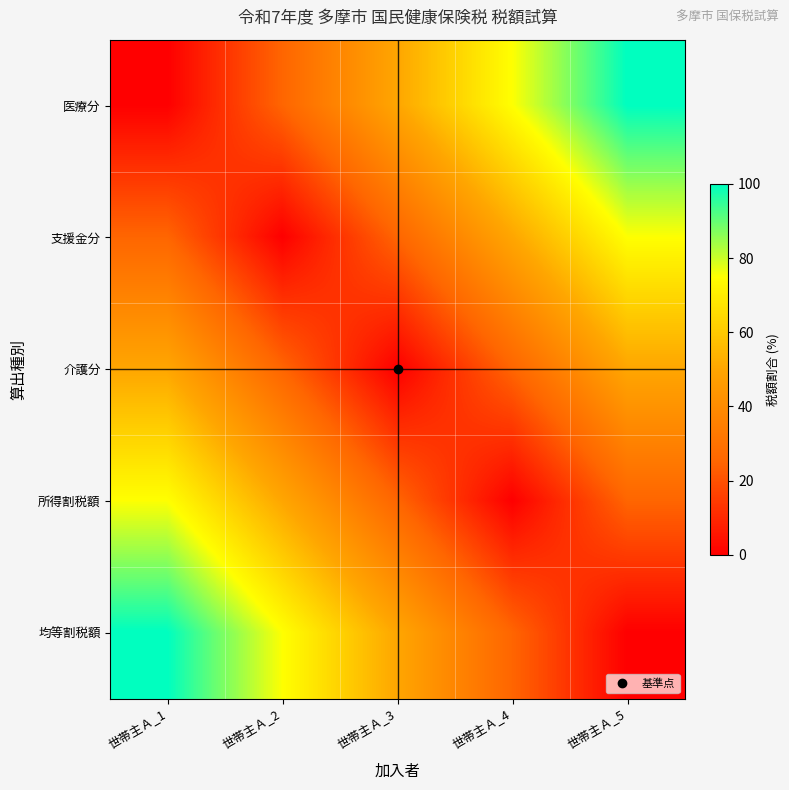

List the series in order of their peak value, lowest first.

介護分, 支援金分, 所得割税額, 医療分, 均等割税額